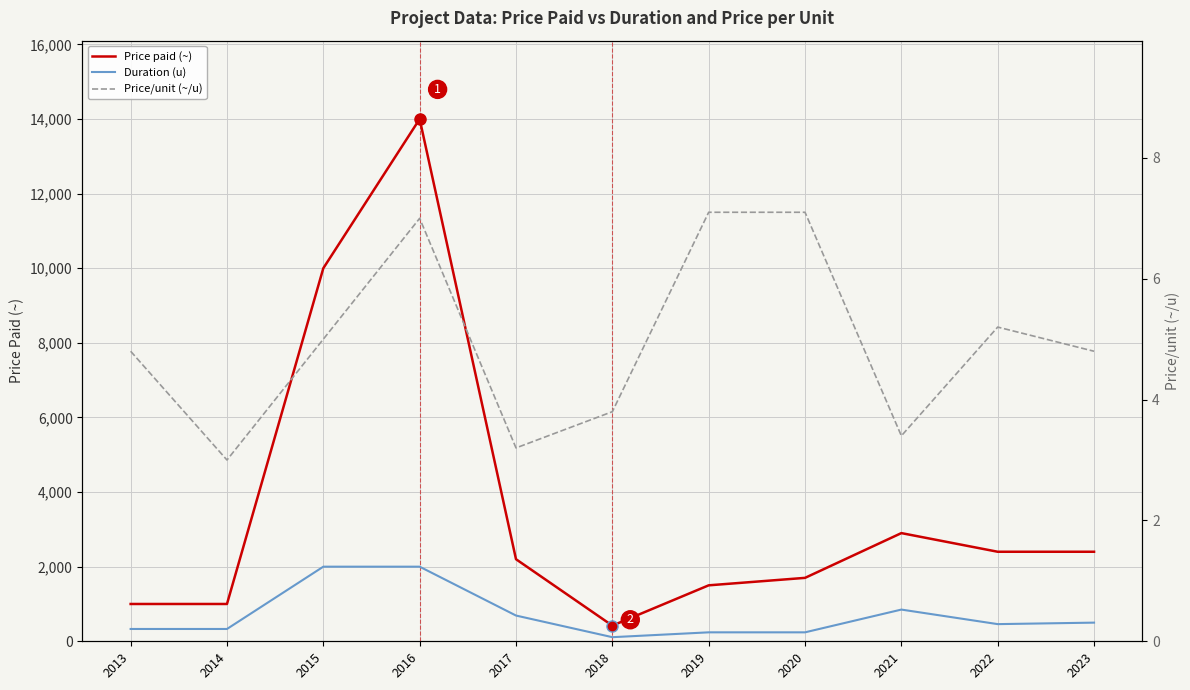

What is the difference between the highest and lowest values at 2023?

2395.2